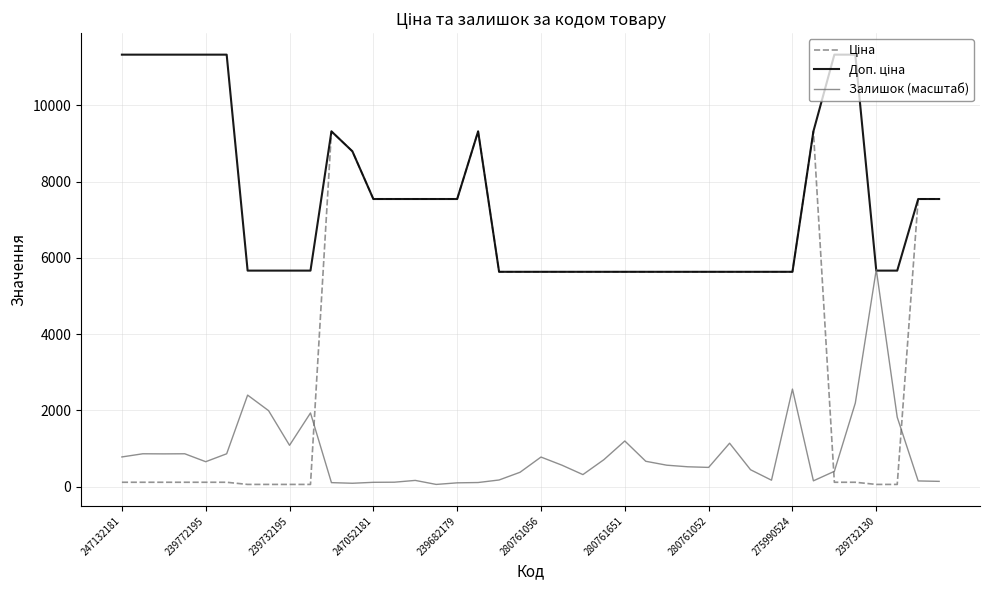

What is the total value across all series at 280761651?

12468.6